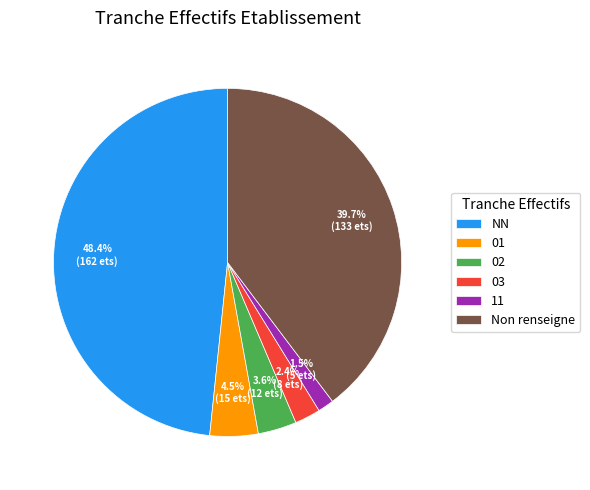

Does any single category account for the majority?

No